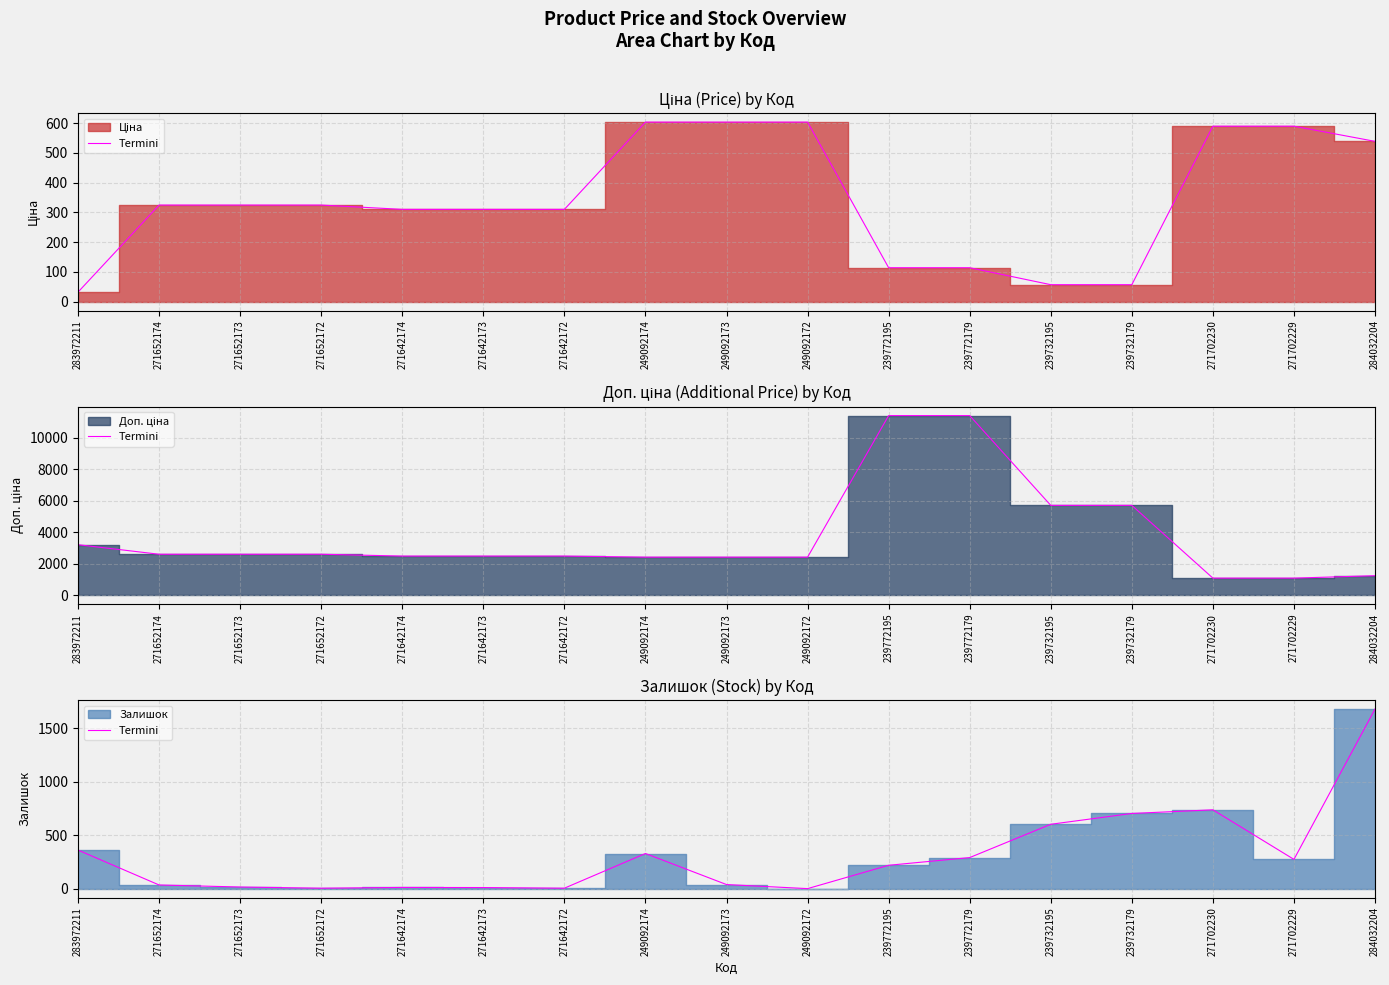

Where is the data nearest to the value 838?

271702230